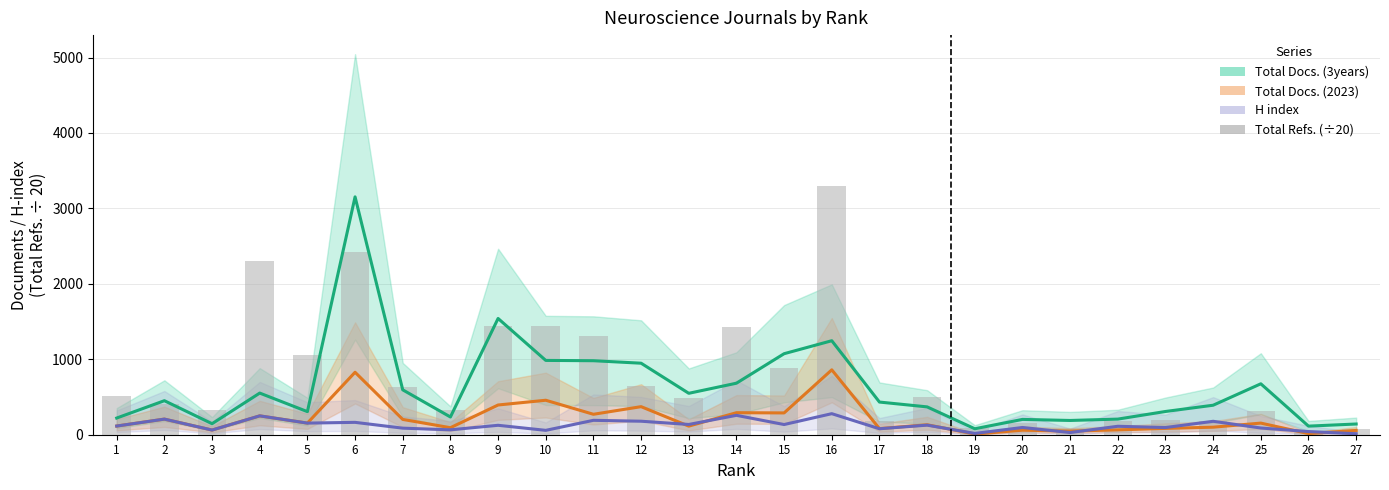

Reading left to right, what are all the values shown in this chart?

Total Docs. (3years): 221.0	451.0	146.0	552.0	306.0	3153.0	595.0	235.0	1541.0	985.0	981.0	948.0	549.0	683.0	1074.0	1246.0	433.0	369.0	79.0	203.0	189.0	207.0	308.0	391.0	675.0	114.0	142.0
Total Docs. (2023): 115.0	207.0	62.0	250.0	154.0	828.0	203.0	93.0	394.0	457.0	271.0	372.0	114.0	292.0	289.0	860.0	81.0	132.0	9.0	60.0	48.0	64.0	84.0	100.0	154.0	15.0	57.0
H index: 115.0	207.0	62.0	250.0	154.0	164.0	87.0	65.0	125.0	58.0	191.0	179.0	136.0	257.0	135.0	279.0	79.0	127.0	17.0	96.0	29.0	112.0	95.0	178.0	89.0	42.0	13.0
Total Refs. (÷20): 509.1	409.6	329.9	2296.6	1062.6	2420.2	630.9	326.2	1442.9	1436.4	1304.2	647.0	491.1	1432.0	880.9	3294.8	186.3	501.6	83.9	160.2	70.8	177.4	189.8	179.7	311.8	34.1	73.0